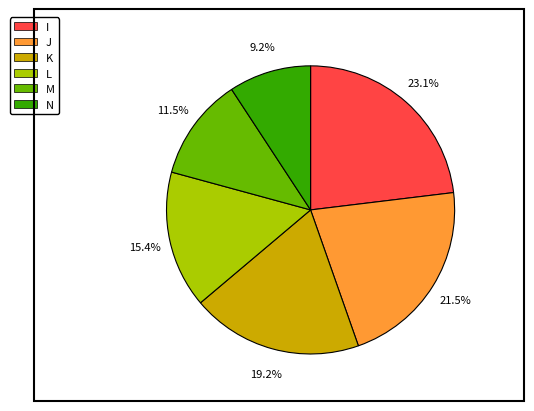

How many slices are in this pie chart?

6